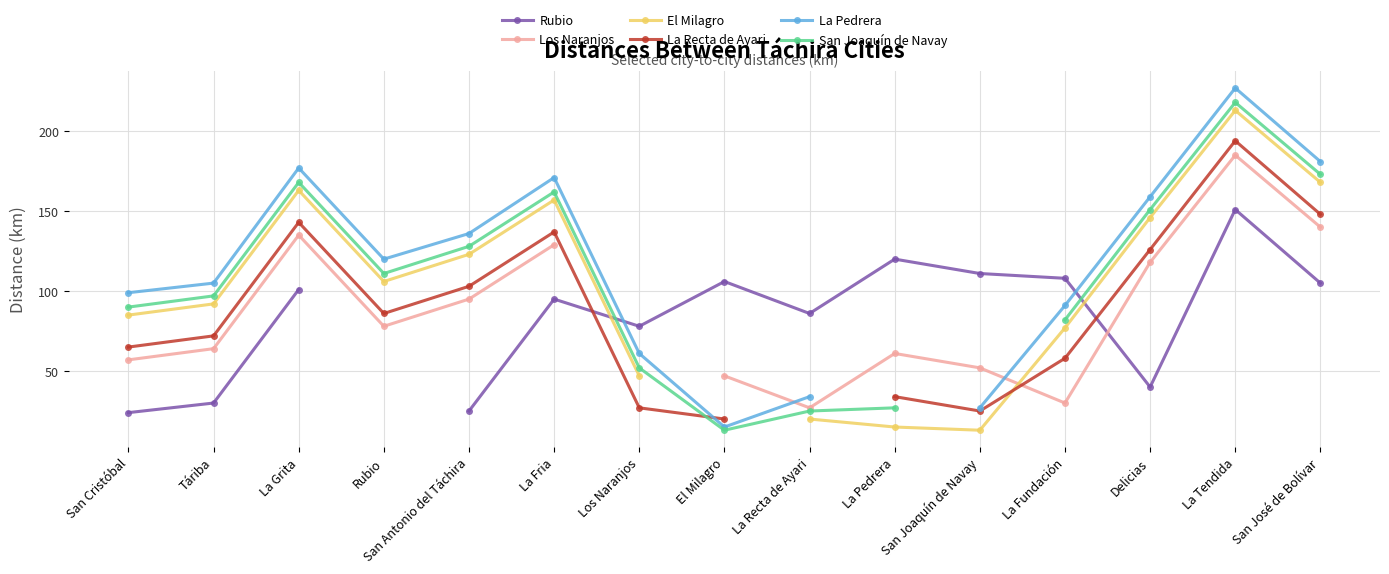

Which category has the lowest value in the El Milagro series?

San Joaquín de Navay